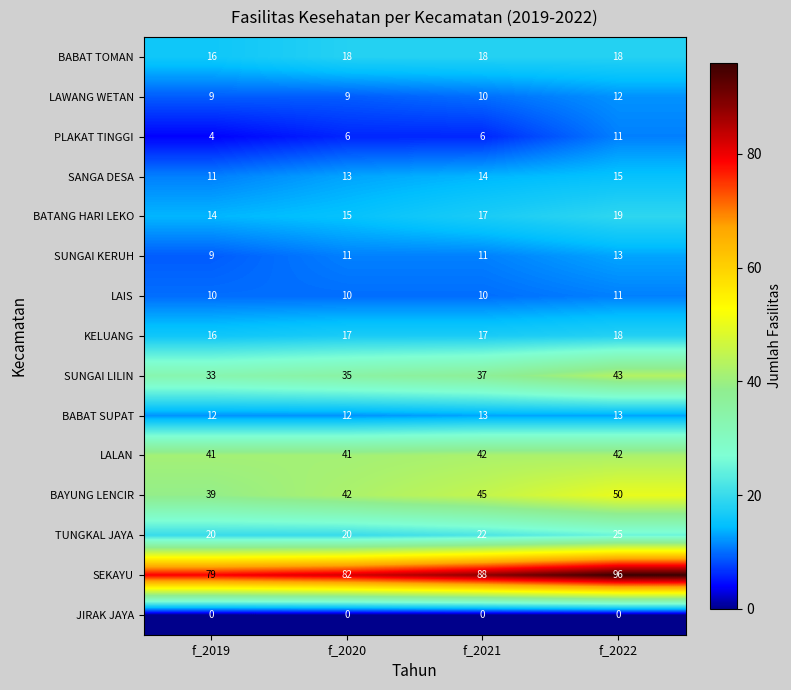

What is the spread (max minus min) of values at f_2021?

88